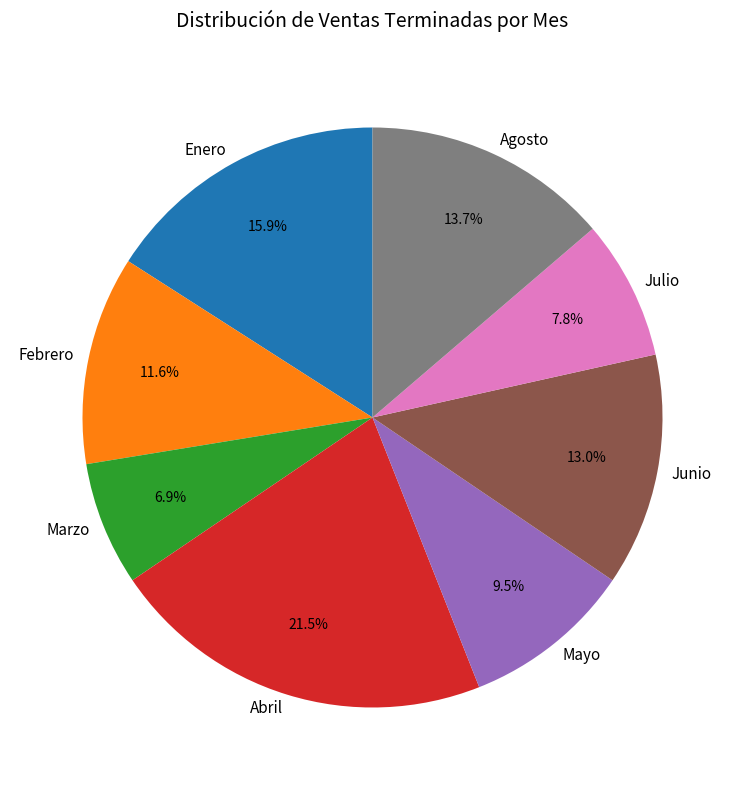

Does any single category account for the majority?

No